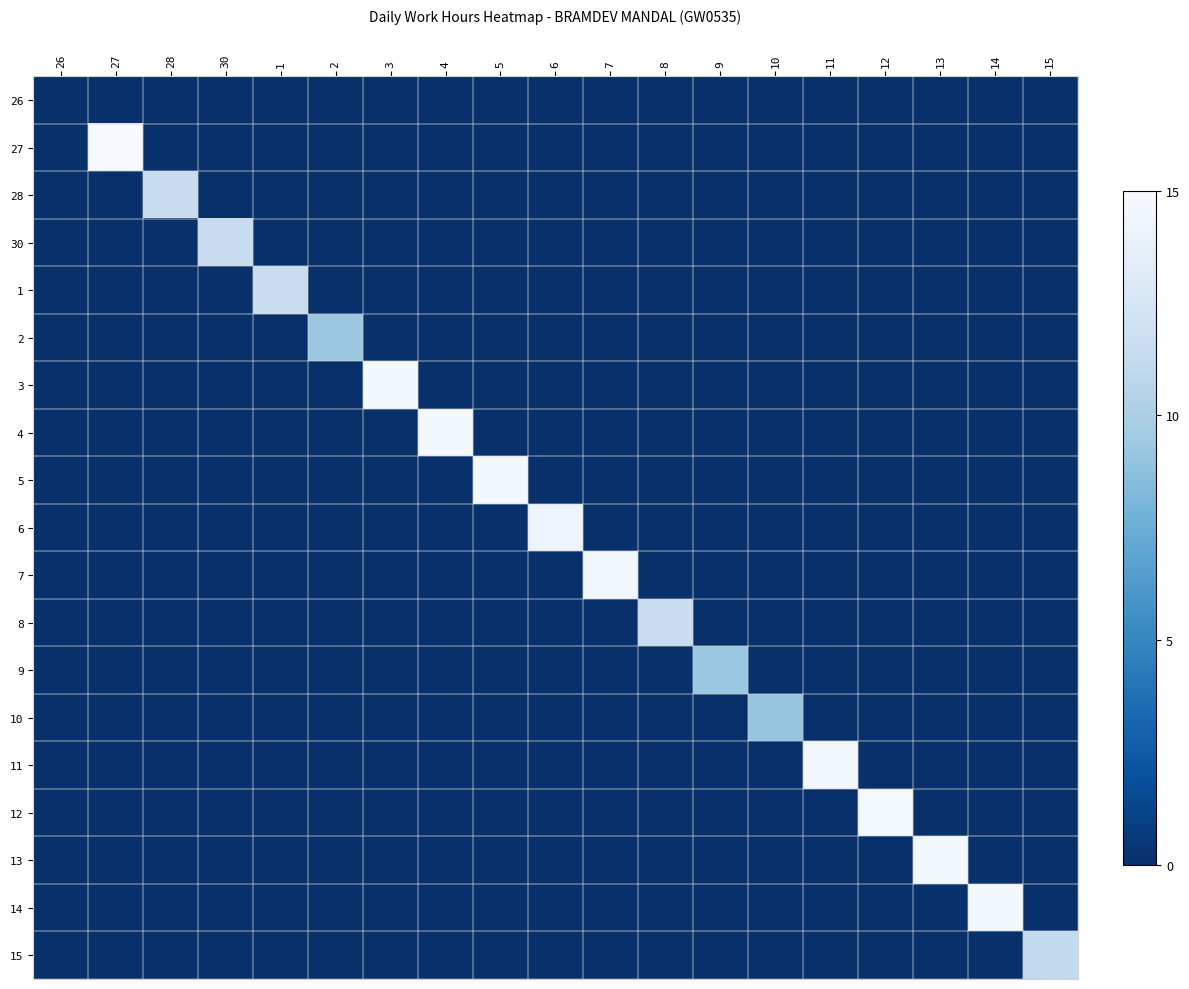

Rank the series by their maximum value, from highest to lowest.

27, 12, 14, 13, 3, 4, 5, 11, 7, 6, 8, 1, 28, 30, 15, 2, 9, 10, 26